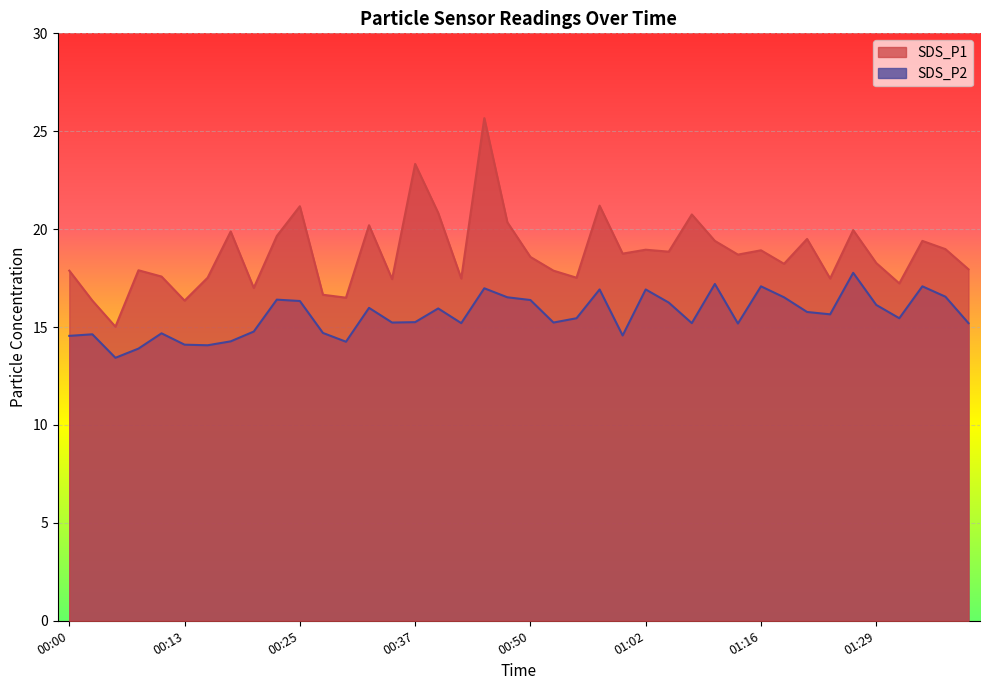

Between 01:29 and 01:05, which is larger?

01:05